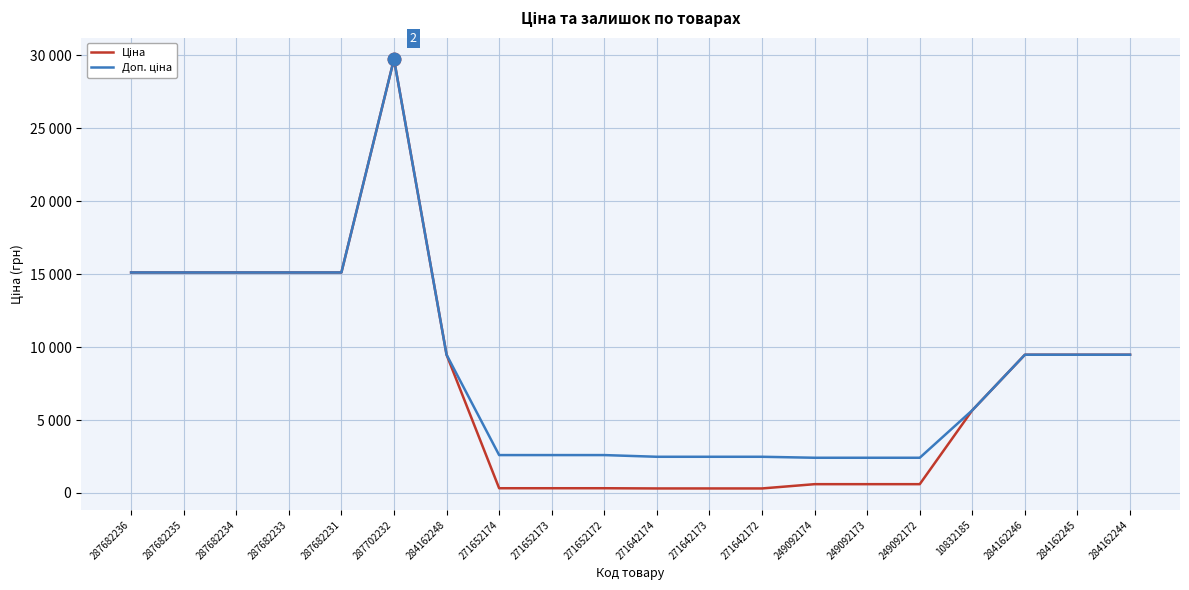

Does the chart have visible grid lines?

Yes